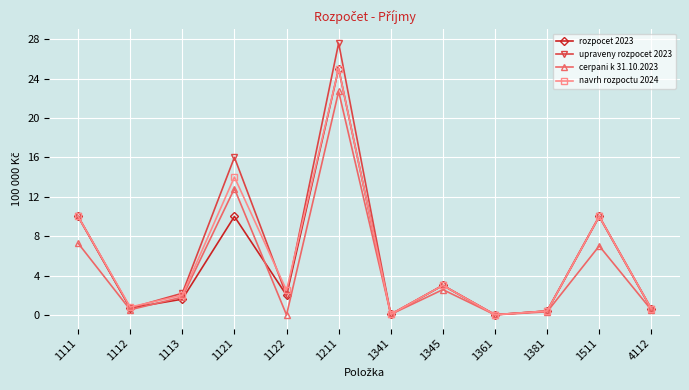

Is this an area chart (filled region under the line)?

No